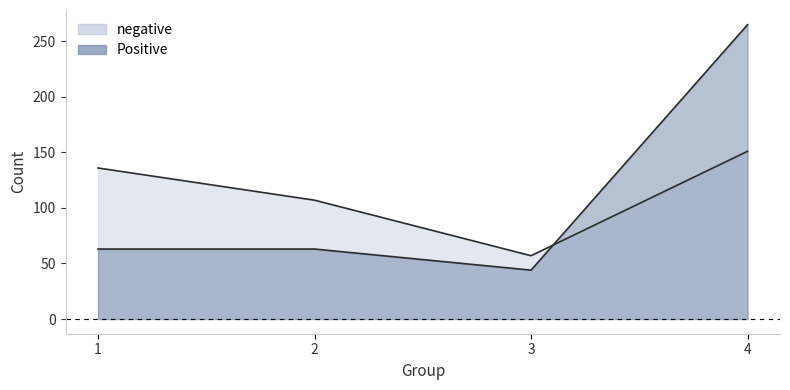

Is the value of negative at 3 greater than the value of Positive at 3?

Yes